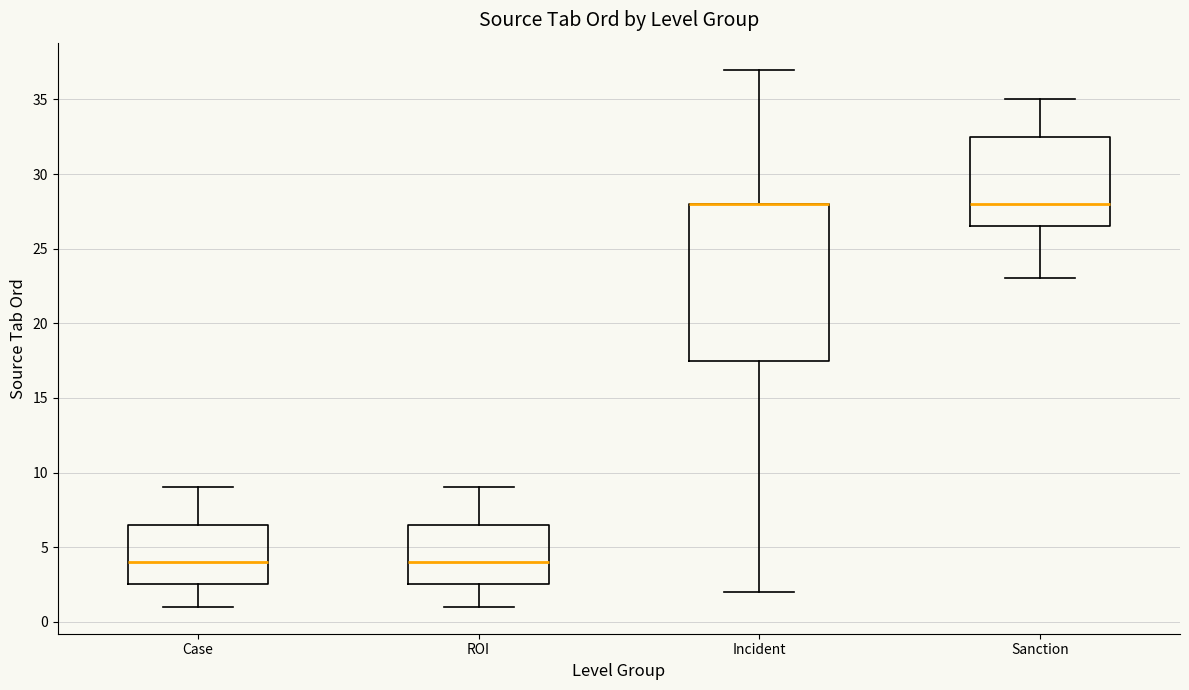

Which box is the tallest, from its lower edge to its upper edge?

Incident